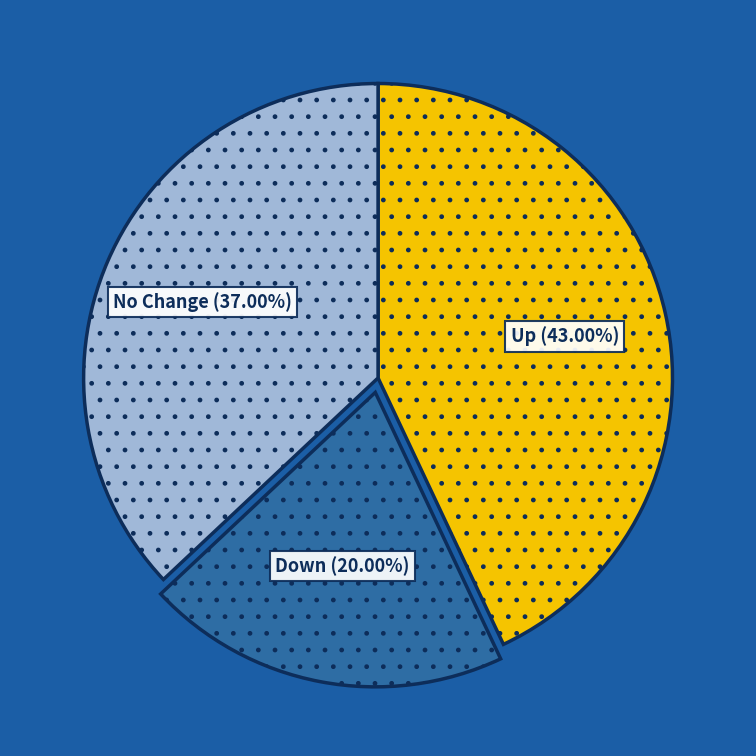

Does any single category account for the majority?

No